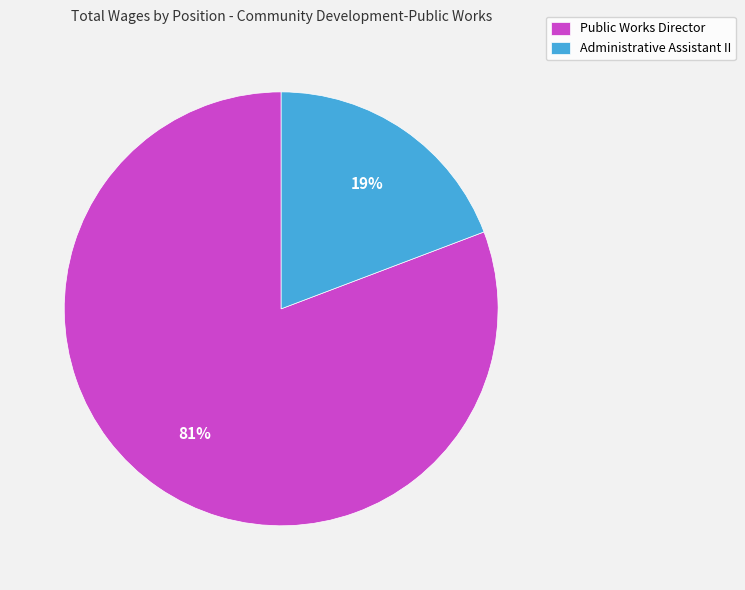

Which slice is the largest?

Public Works Director